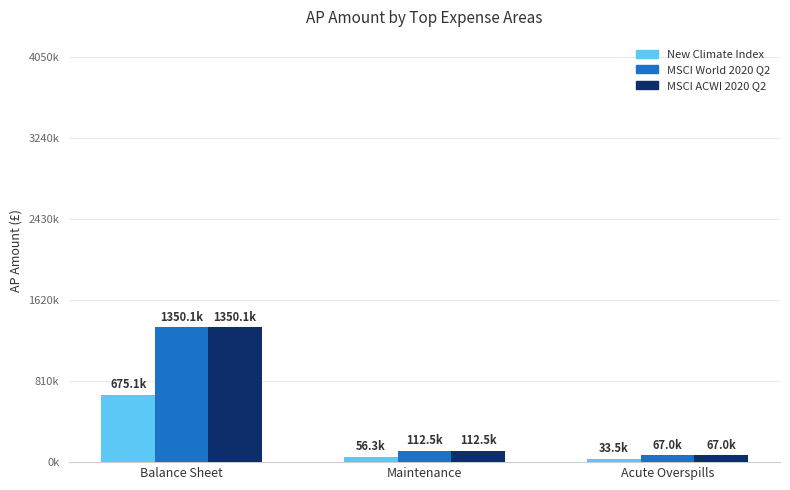

What is the sum of the New Climate Index values at Acute Overspills and Maintenance?

89785.8